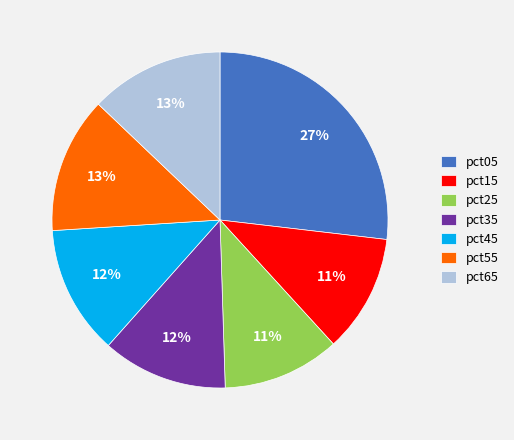

To the nearest percent, what percentage of the pie is pct65?

13%